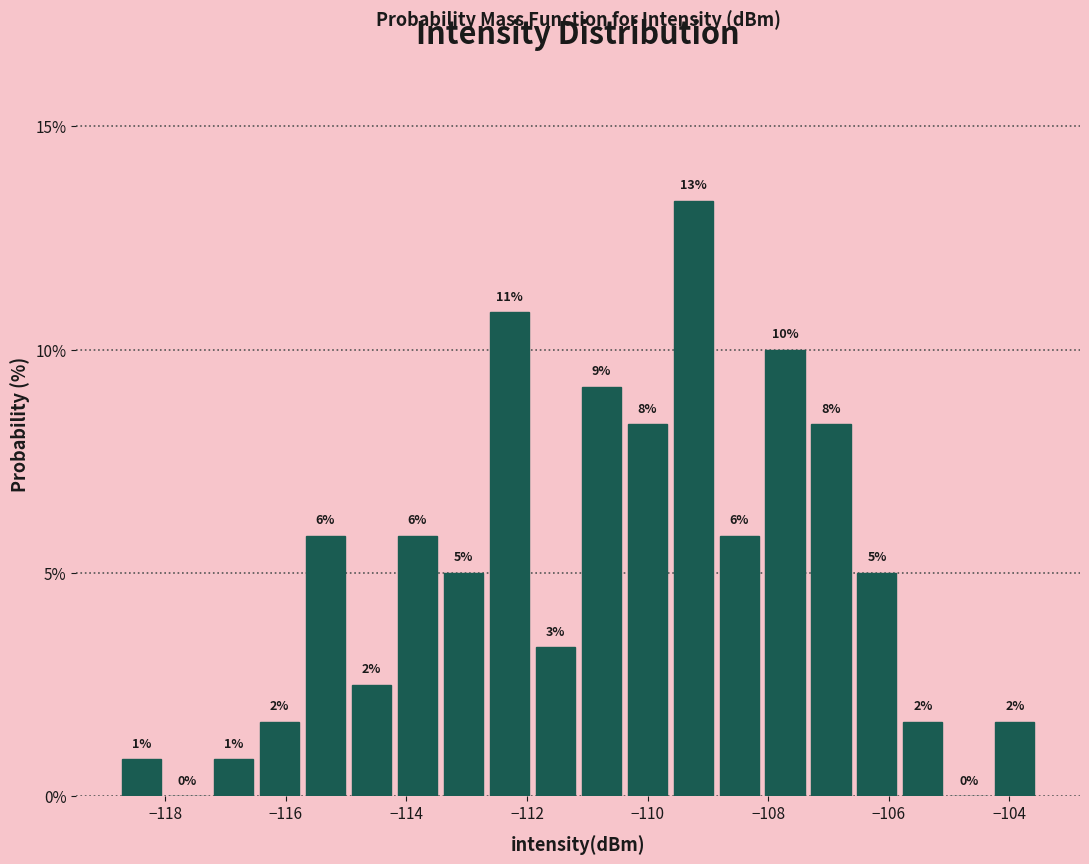

Around what value on the x-axis is the tallest bar? Give the approximate position of its centre, as read against the axis.

-109.2